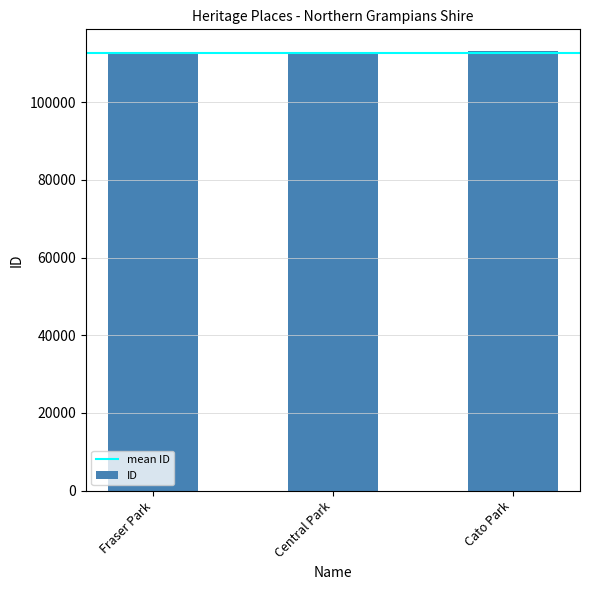

What is the difference between the values at Central Park and Fraser Park?

1